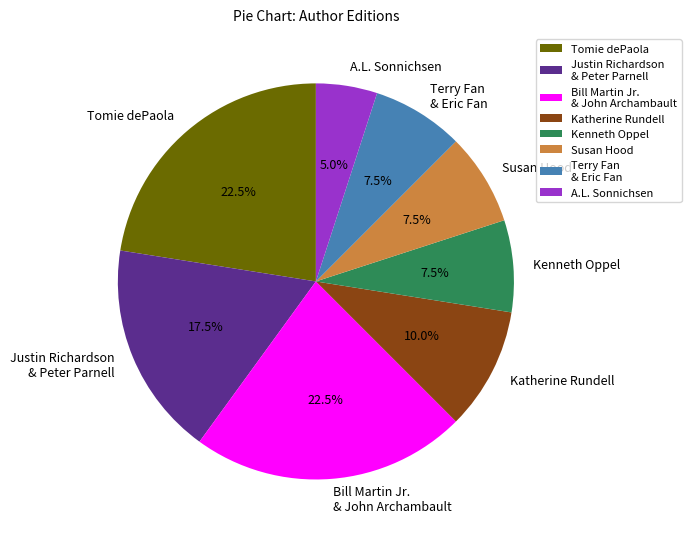

Is the sum of Katherine Rundell and Terry Fan & Eric Fan greater than half?

No